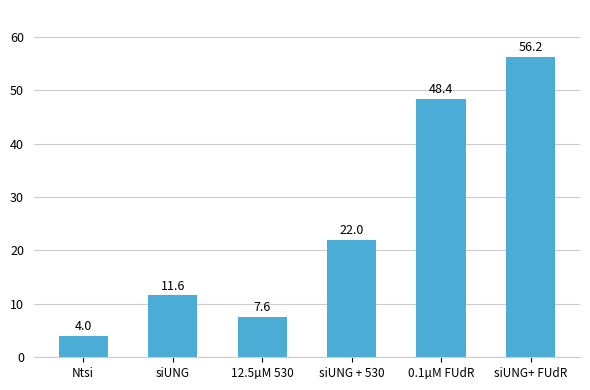

What is the value of the 3rd bar from the left?

7.6